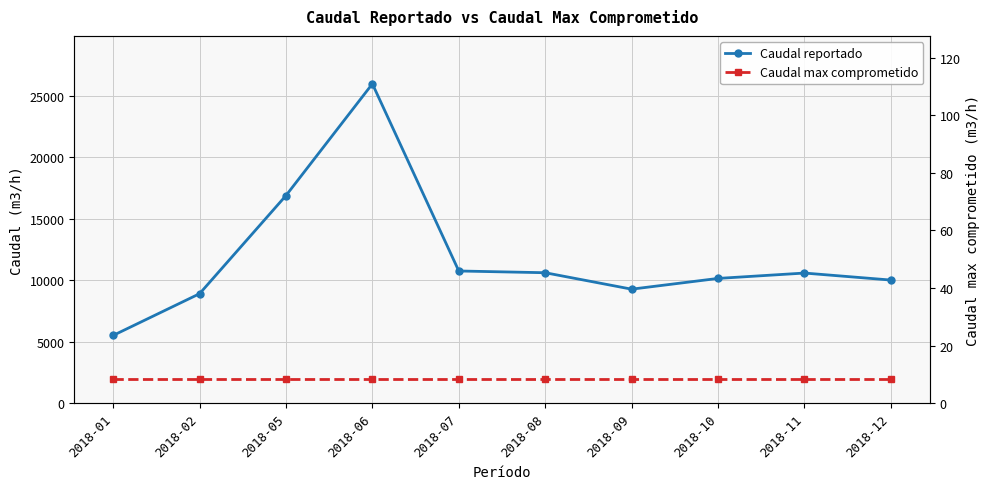

At how many categories does at least one series exceed 2508?

10